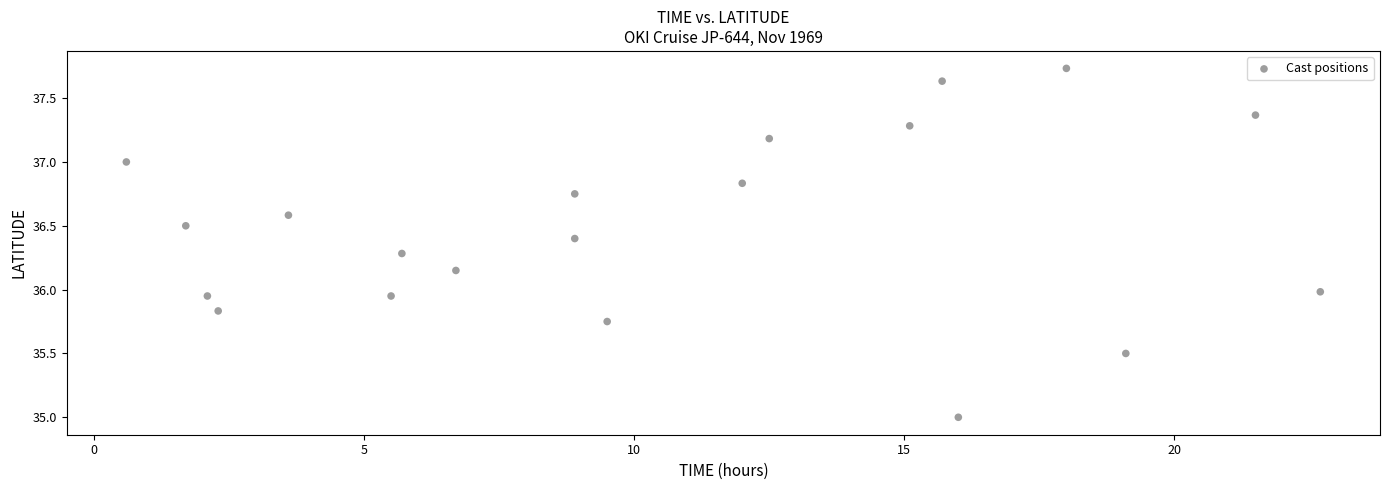

What is the range of X values (max minus min)?

22.1